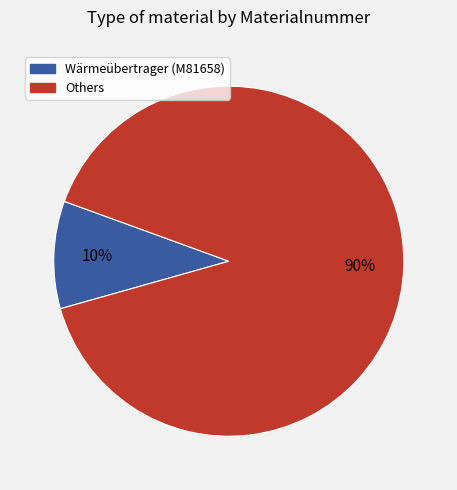

Is there a majority slice in this chart?

Yes